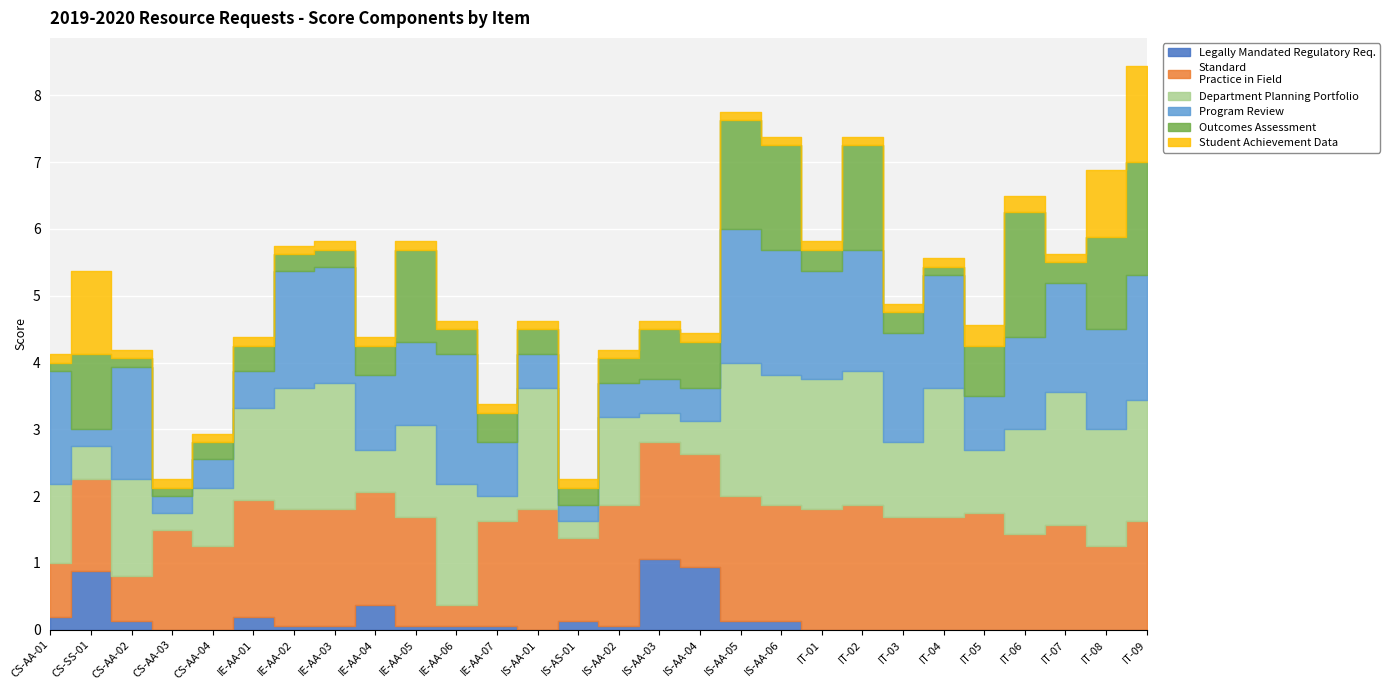

At which label is Outcomes Assessment closest to 1?

CS-SS-01